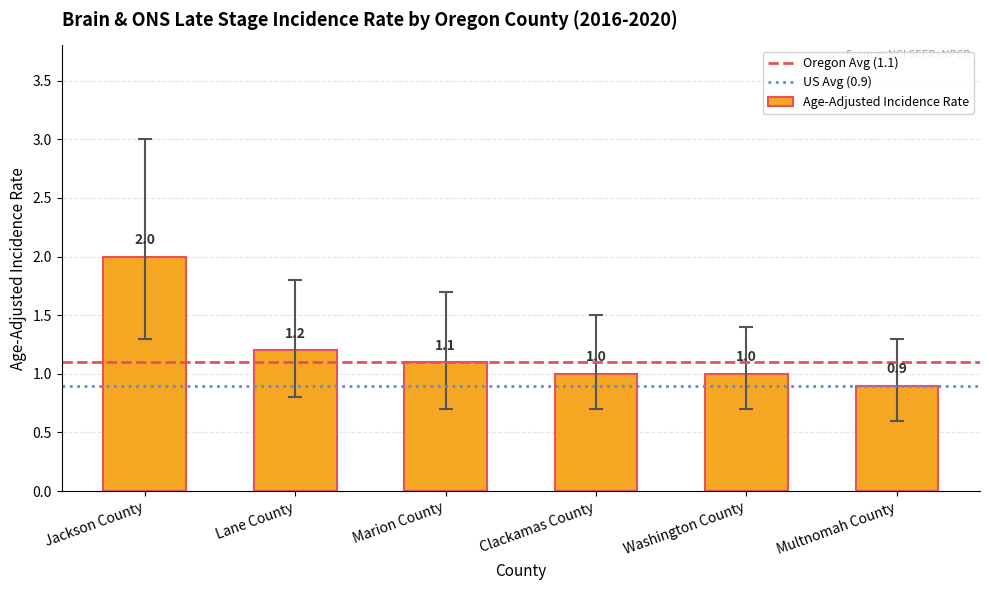

What is the approximate value at Jackson County?

2.0